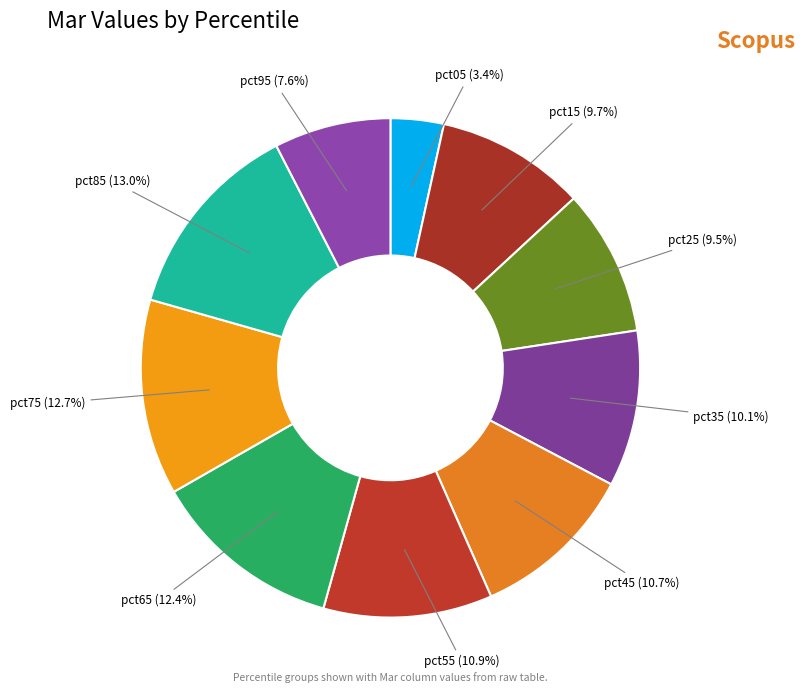

Which slice is the smallest?

pct05